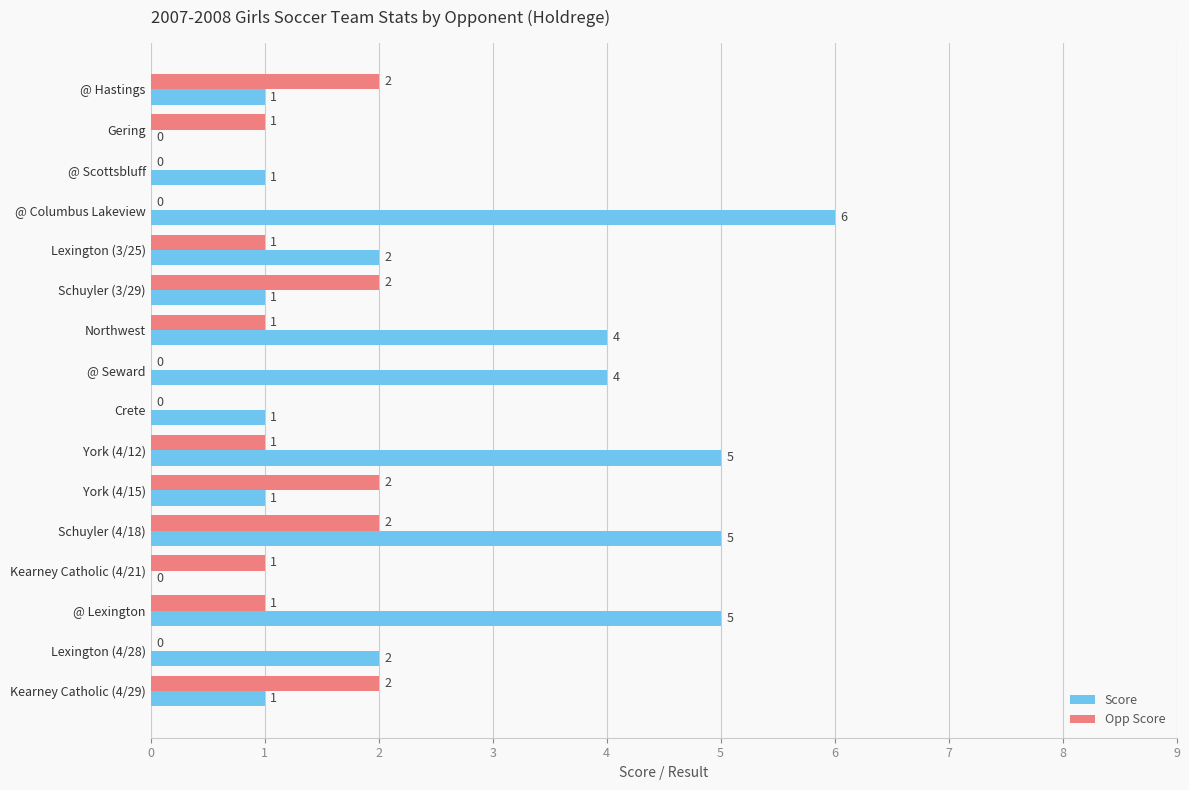

The Score series shows 1 at York (4/12). True or false?

False